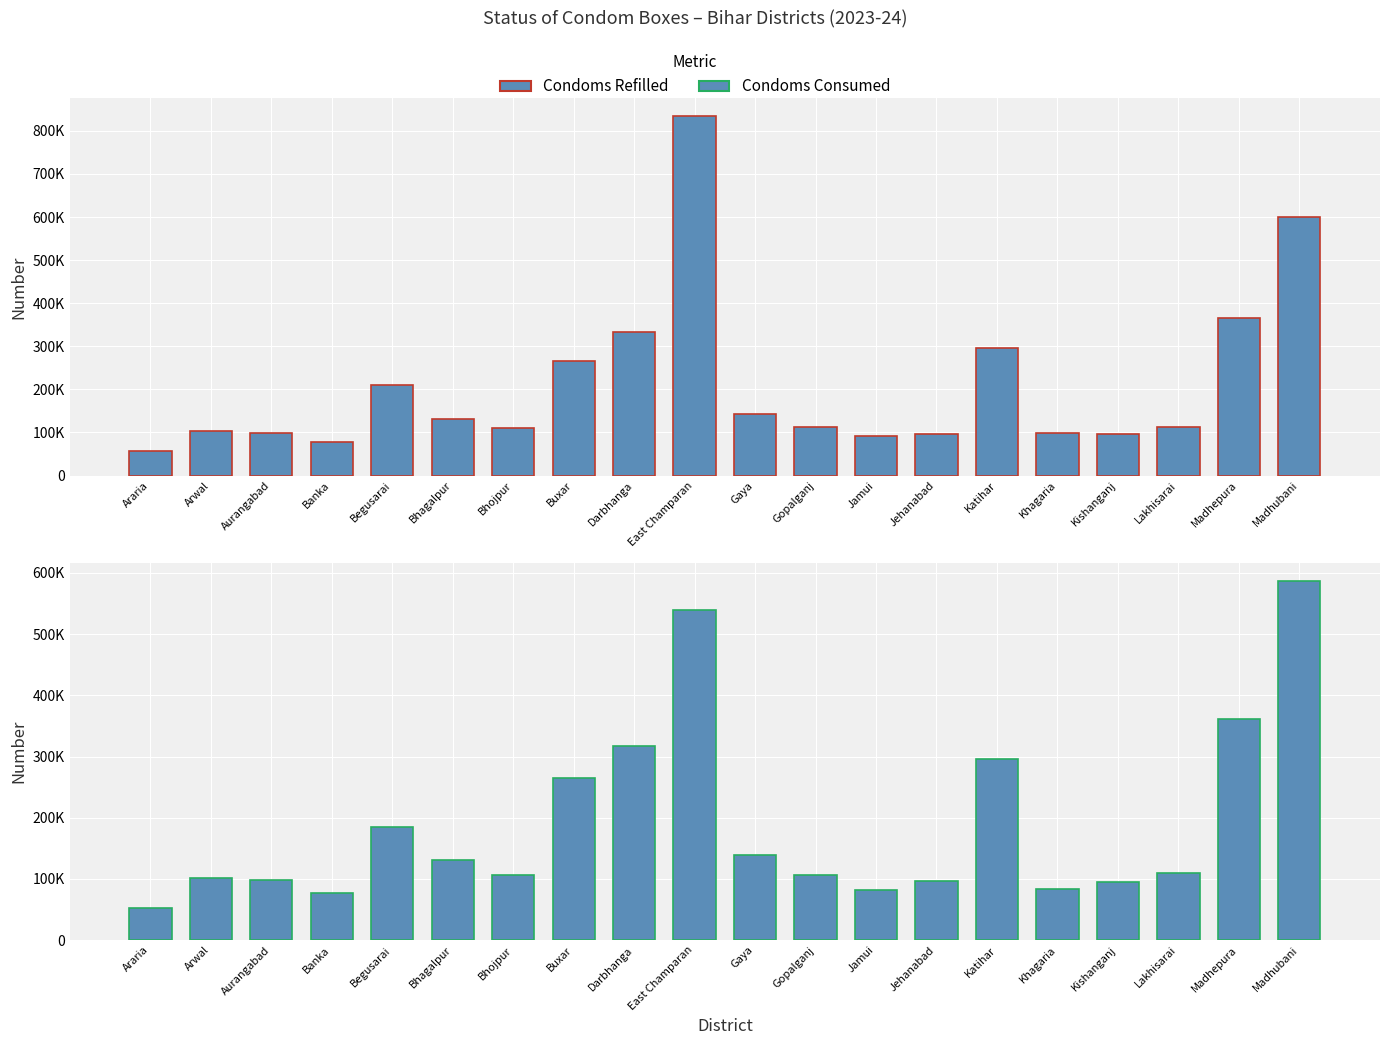

Rank the series by their maximum value, from highest to lowest.

Condoms Refilled, Condoms Consumed